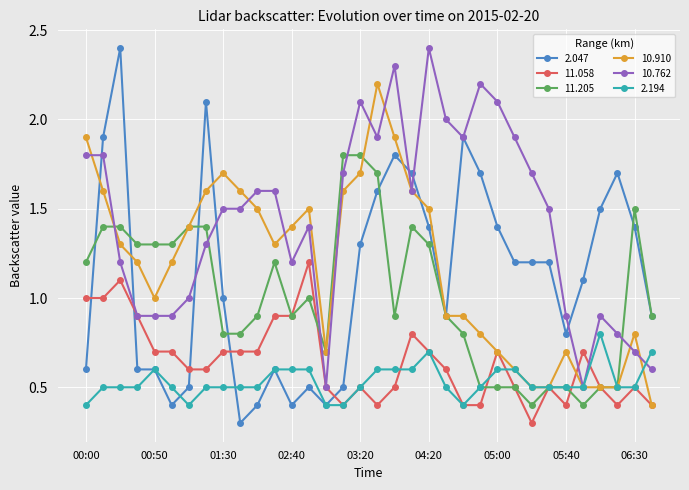

Does the chart have visible grid lines?

Yes